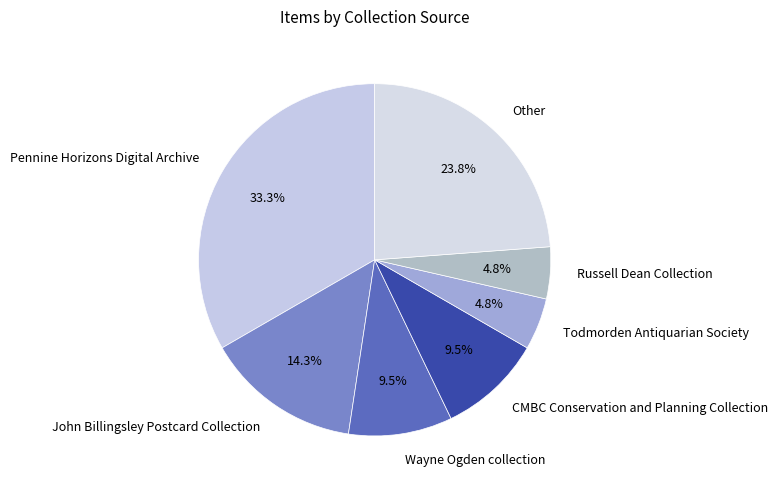

Is CMBC Conservation and Planning Collection the majority of the pie?

No